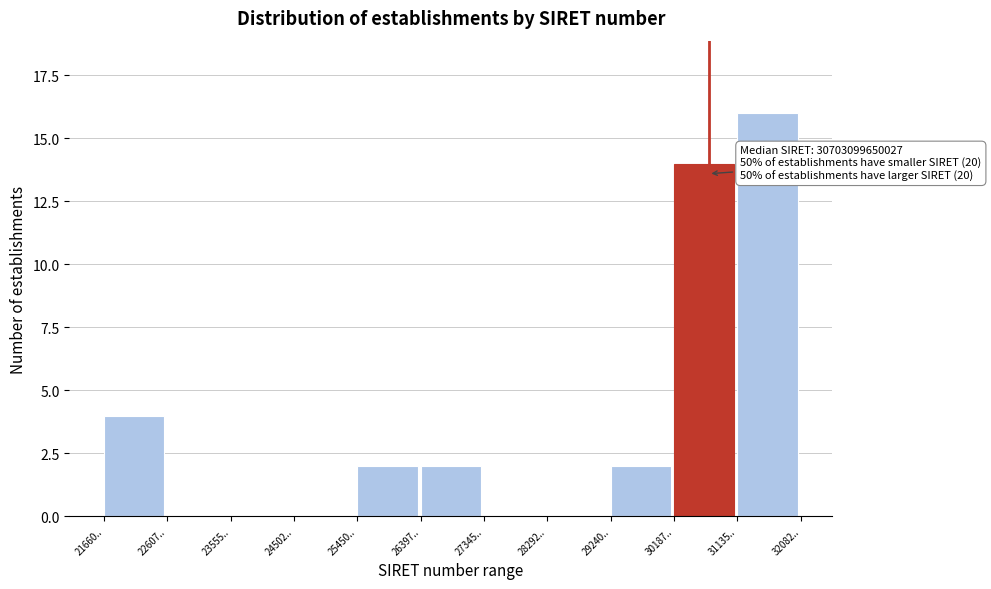

Reading right to left, extract all data points from this chart.

31135..=16	30187..=14	29240..=2	28292..=0	27345..=0	26397..=2	25450..=2	24502..=0	23555..=0	22607..=0	21660..=4